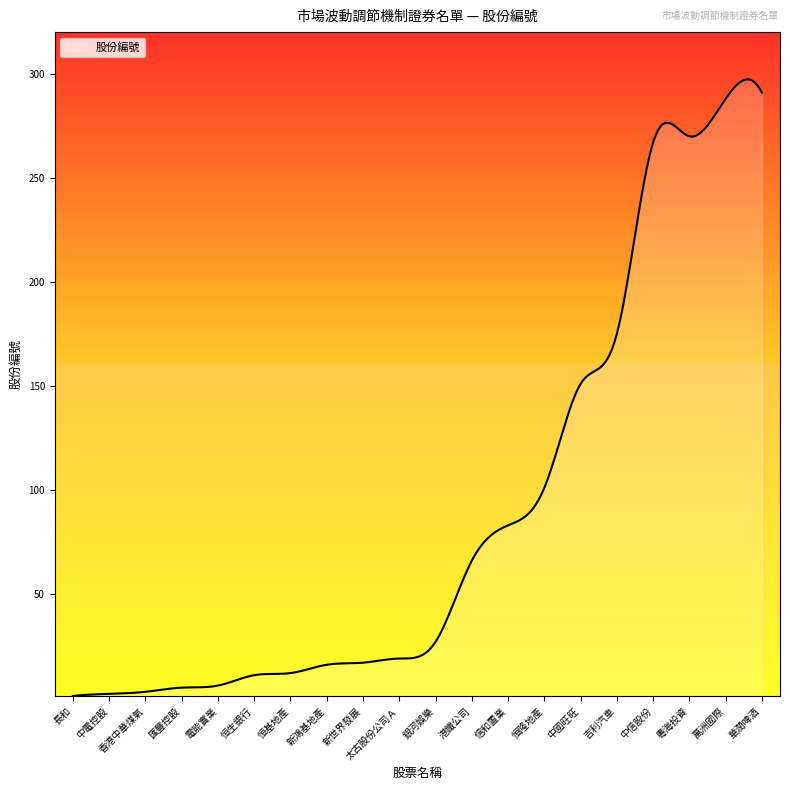

What is the greatest value displayed?

297.4